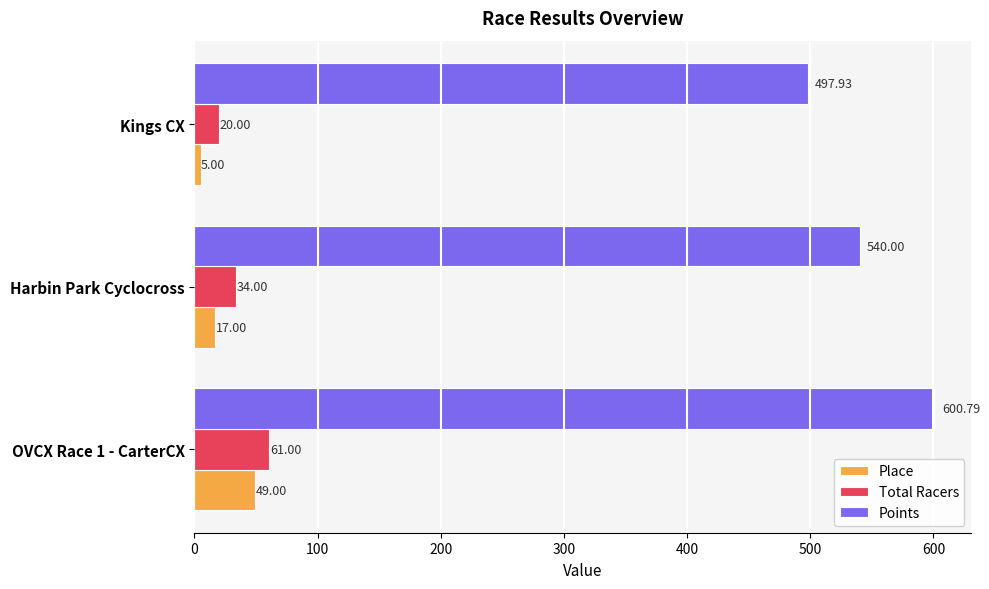

Between OVCX Race 1 - CarterCX and Harbin Park Cyclocross, which series saw the biggest shift?

Points